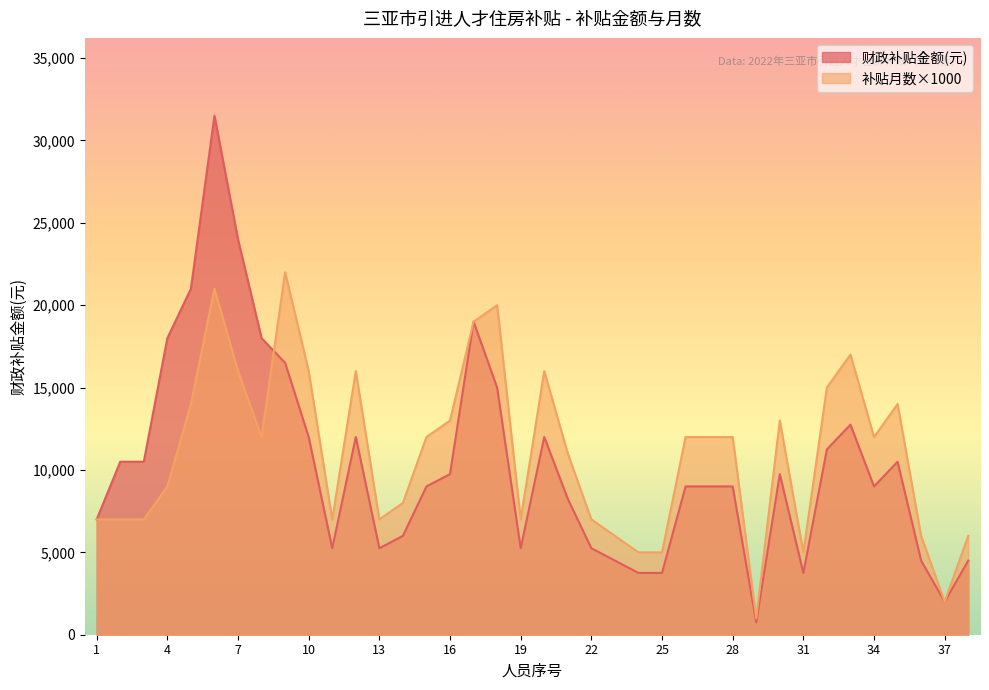

Reading left to right, extract all data points from this chart.

财政补贴金额(元): 1=7000	2=10500	3=10500	4=18000	5=21000	6=31500	7=24000	8=18000	9=16500	10=12000	11=5250	12=12000	13=5250	14=6000	15=9000	16=9750	17=19000	18=15000	19=5250	20=12000	21=8250	22=5250	23=4500	24=3750	25=3750	26=9000	27=9000	28=9000	29=750	30=9750	31=3750	32=11250	33=12750	34=9000	35=10500	36=4500	37=2000	38=4500
补贴月数: 1=7000	2=7000	3=7000	4=9000	5=14000	6=21000	7=16000	8=12000	9=22000	10=16000	11=7000	12=16000	13=7000	14=8000	15=12000	16=13000	17=19000	18=20000	19=7000	20=16000	21=11000	22=7000	23=6000	24=5000	25=5000	26=12000	27=12000	28=12000	29=1000	30=13000	31=5000	32=15000	33=17000	34=12000	35=14000	36=6000	37=2000	38=6000